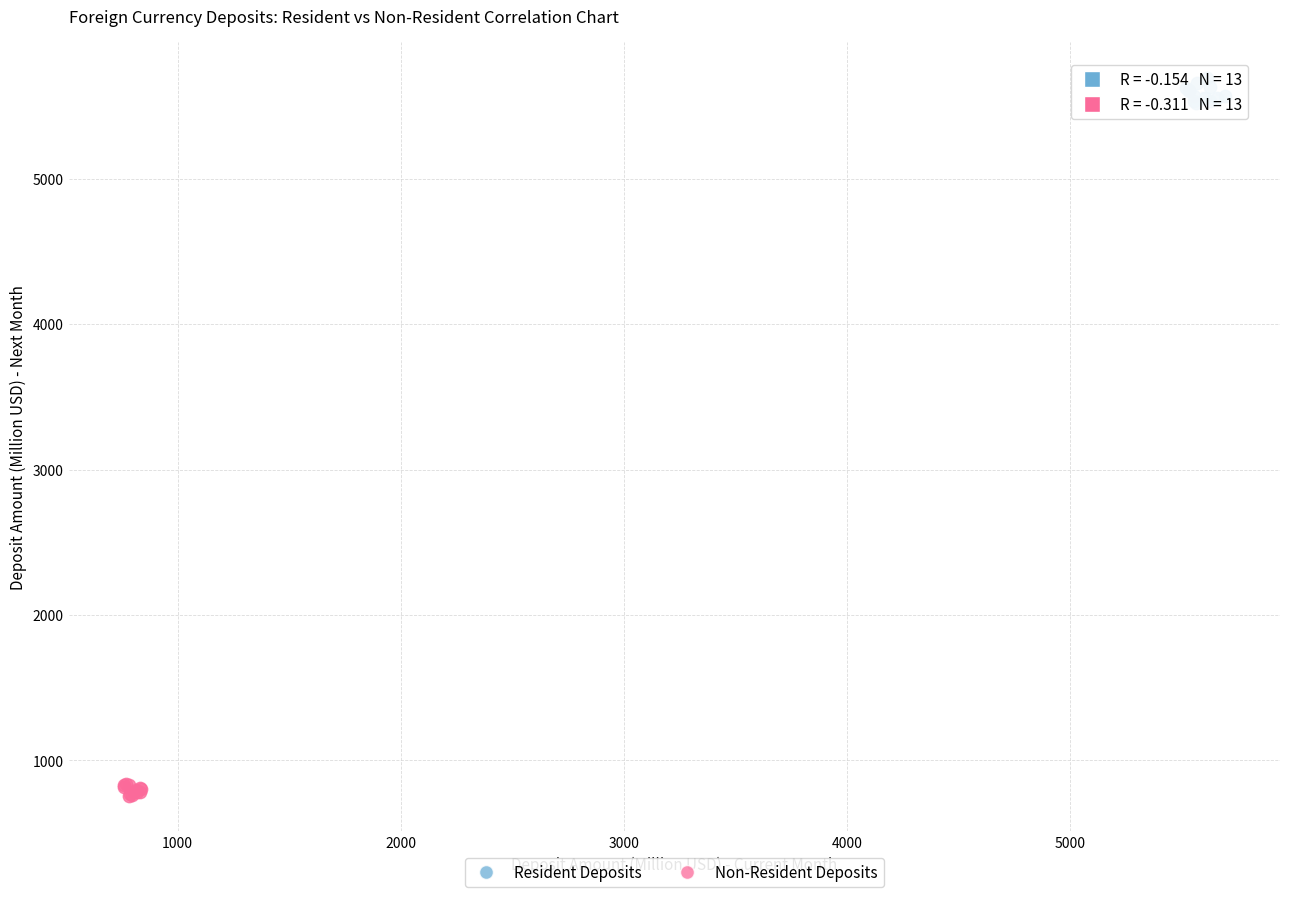

Which series reaches the maximum Y coordinate?

Resident Deposits